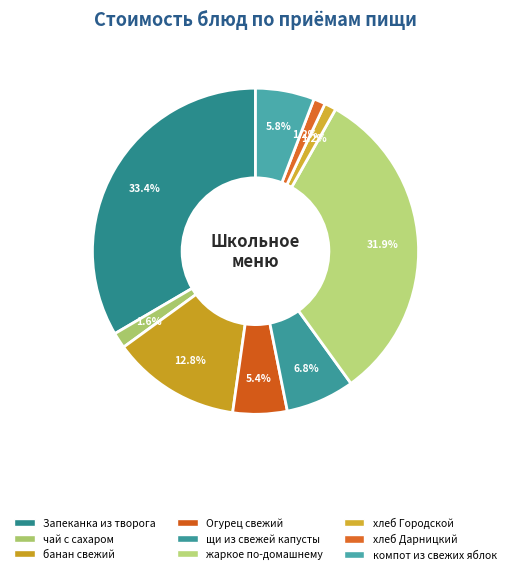

Is it true that жаркое по-домашнему is 32% of the pie?

True